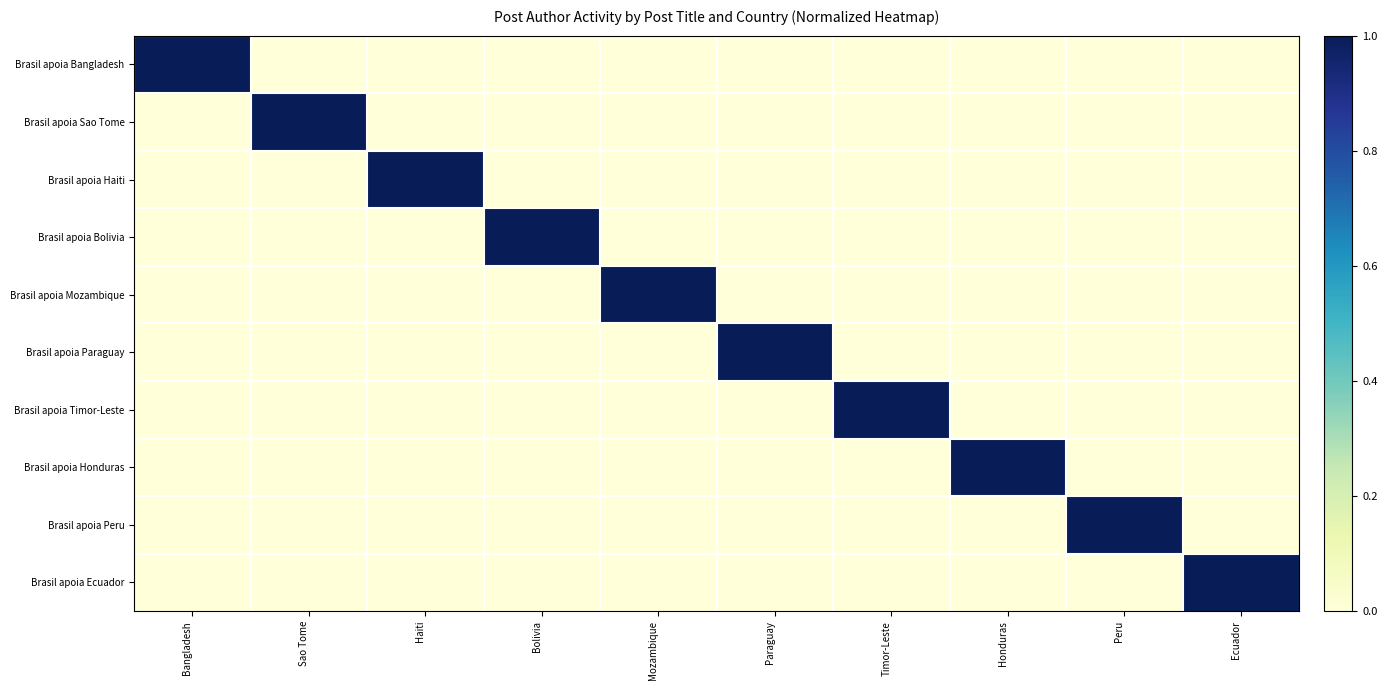

Reading left to right, extract all data points from this chart.

Brasil apoia Bangladesh: Bangladesh=1	Sao Tome=0	Haiti=0	Bolivia=0	Mozambique=0	Paraguay=0	Timor-Leste=0	Honduras=0	Peru=0	Ecuador=0
Brasil apoia Sao Tome: Bangladesh=0	Sao Tome=1	Haiti=0	Bolivia=0	Mozambique=0	Paraguay=0	Timor-Leste=0	Honduras=0	Peru=0	Ecuador=0
Brasil apoia Haiti: Bangladesh=0	Sao Tome=0	Haiti=1	Bolivia=0	Mozambique=0	Paraguay=0	Timor-Leste=0	Honduras=0	Peru=0	Ecuador=0
Brasil apoia Bolivia: Bangladesh=0	Sao Tome=0	Haiti=0	Bolivia=1	Mozambique=0	Paraguay=0	Timor-Leste=0	Honduras=0	Peru=0	Ecuador=0
Brasil apoia Mozambique: Bangladesh=0	Sao Tome=0	Haiti=0	Bolivia=0	Mozambique=1	Paraguay=0	Timor-Leste=0	Honduras=0	Peru=0	Ecuador=0
Brasil apoia Paraguay: Bangladesh=0	Sao Tome=0	Haiti=0	Bolivia=0	Mozambique=0	Paraguay=1	Timor-Leste=0	Honduras=0	Peru=0	Ecuador=0
Brasil apoia Timor-Leste: Bangladesh=0	Sao Tome=0	Haiti=0	Bolivia=0	Mozambique=0	Paraguay=0	Timor-Leste=1	Honduras=0	Peru=0	Ecuador=0
Brasil apoia Honduras: Bangladesh=0	Sao Tome=0	Haiti=0	Bolivia=0	Mozambique=0	Paraguay=0	Timor-Leste=0	Honduras=1	Peru=0	Ecuador=0
Brasil apoia Peru: Bangladesh=0	Sao Tome=0	Haiti=0	Bolivia=0	Mozambique=0	Paraguay=0	Timor-Leste=0	Honduras=0	Peru=1	Ecuador=0
Brasil apoia Ecuador: Bangladesh=0	Sao Tome=0	Haiti=0	Bolivia=0	Mozambique=0	Paraguay=0	Timor-Leste=0	Honduras=0	Peru=0	Ecuador=1